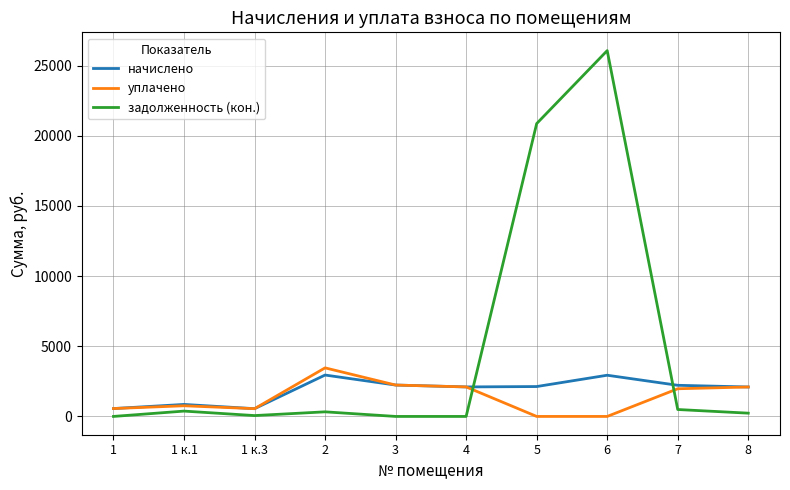

Which series has the largest range (max minus min)?

задолженность (кон.)